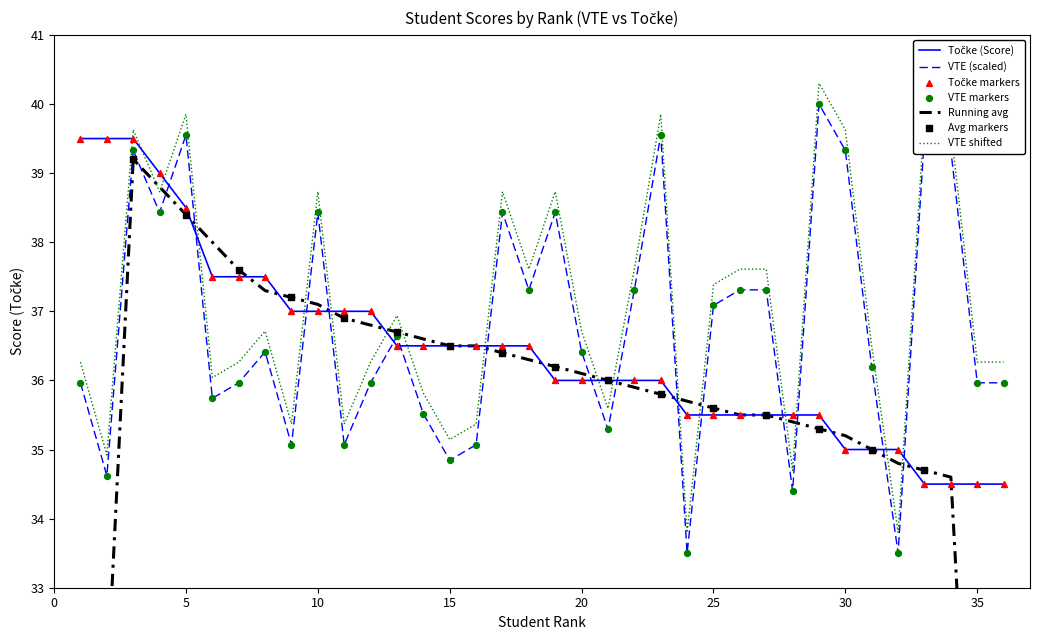

Which series reaches the maximum Y coordinate?

VTE